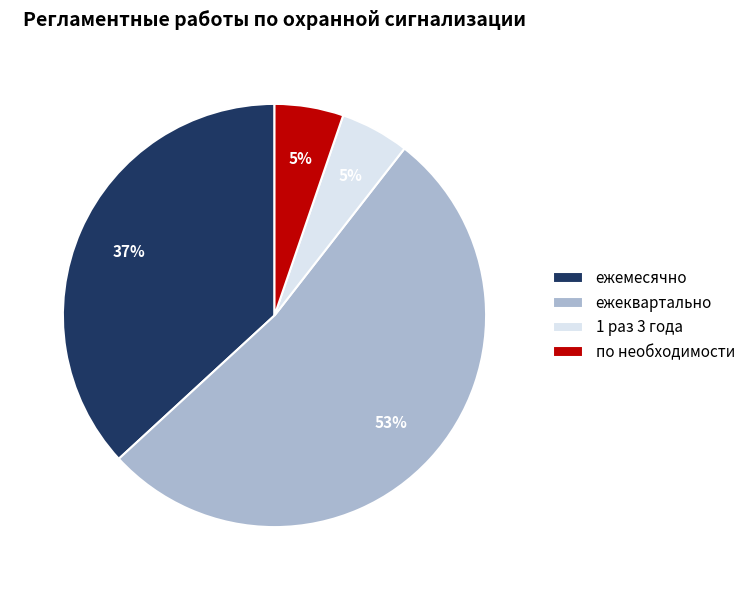

Do по необходимости and ежемесячно together represent more than half of the pie?

No